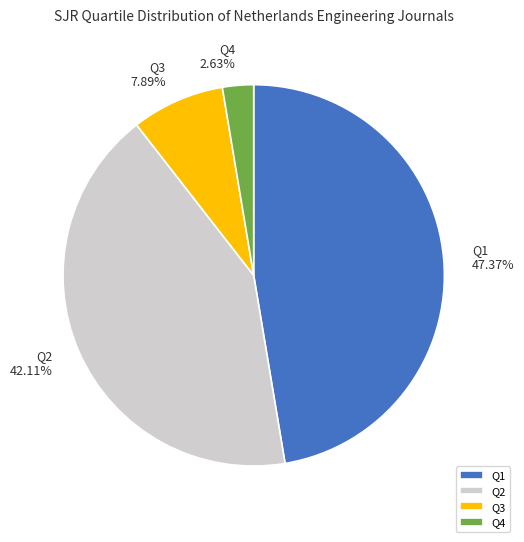

True or false: Q3 accounts for 21% of the total.

False